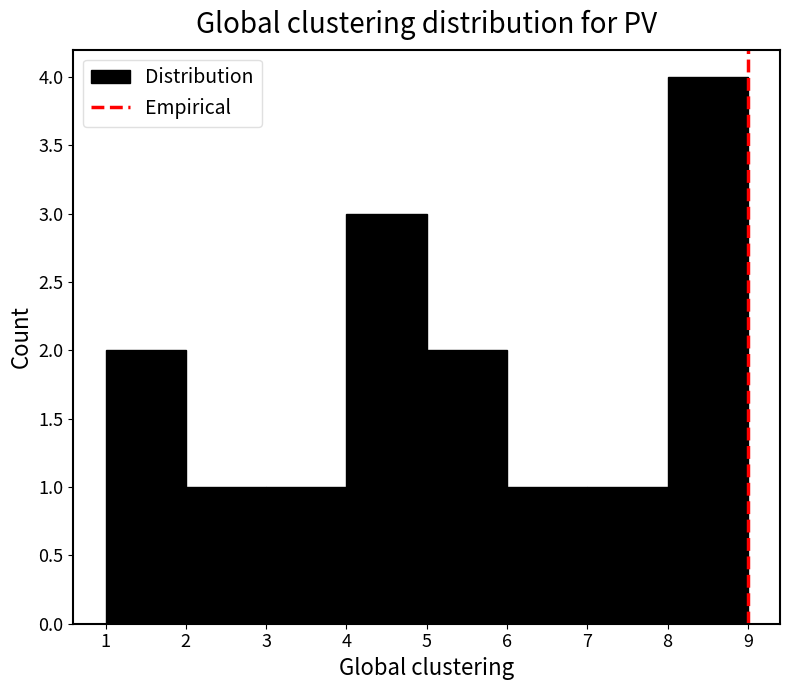

What is the height of the bar covering 1 to 2 on the x-axis? The values are not printed on the chart, so give them approximately, as read against the axis.

2